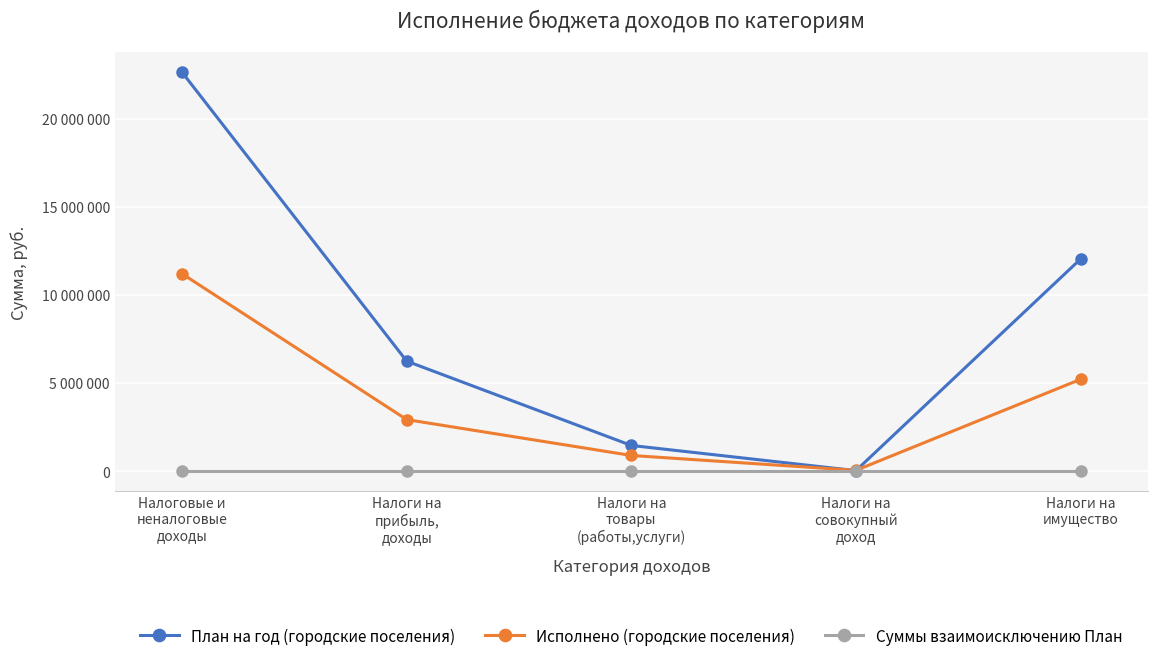

Which category has the highest value across all series?

Налоговые и
неналоговые
доходы